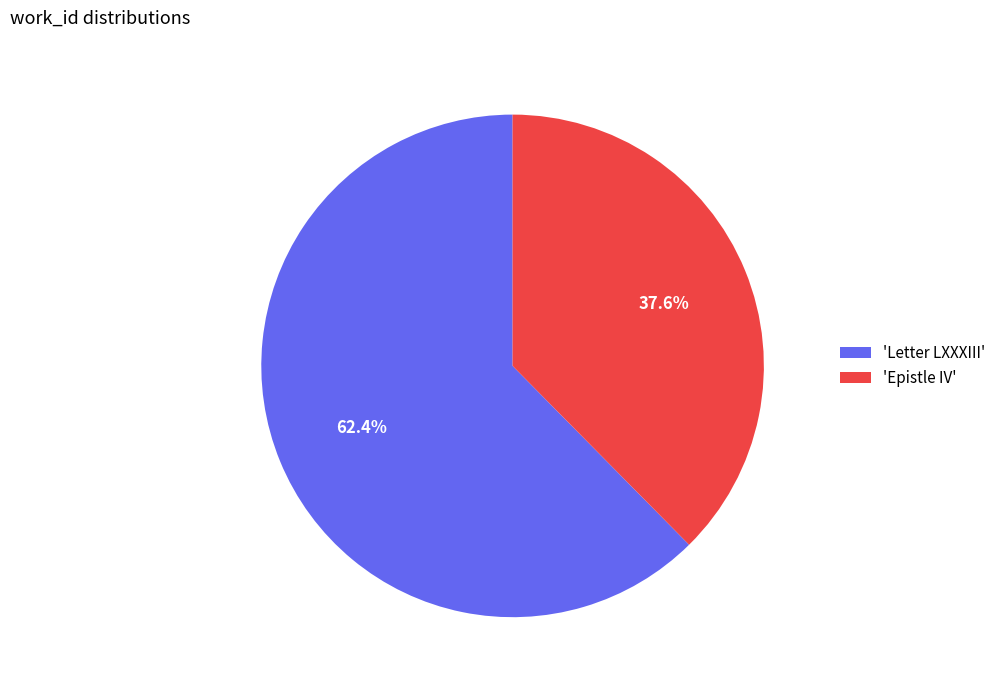

What is the total percentage of 'Letter LXXXIII' and 'Epistle IV'?

100.0%